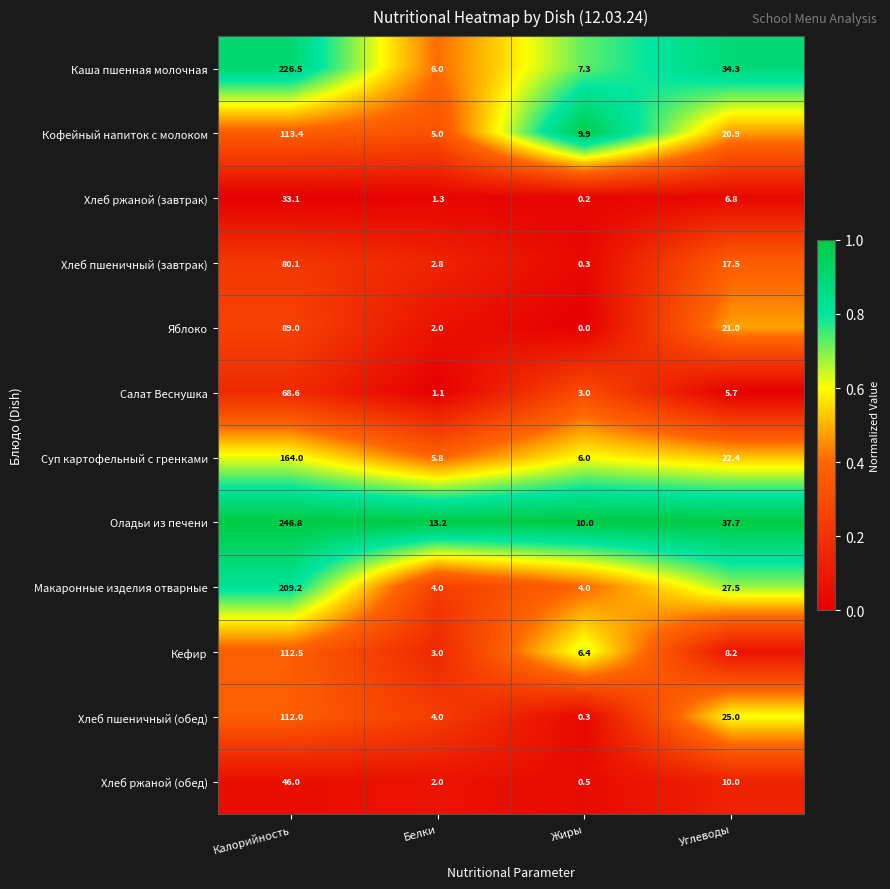

Which series has the largest total across all categories?

Оладьи из печени